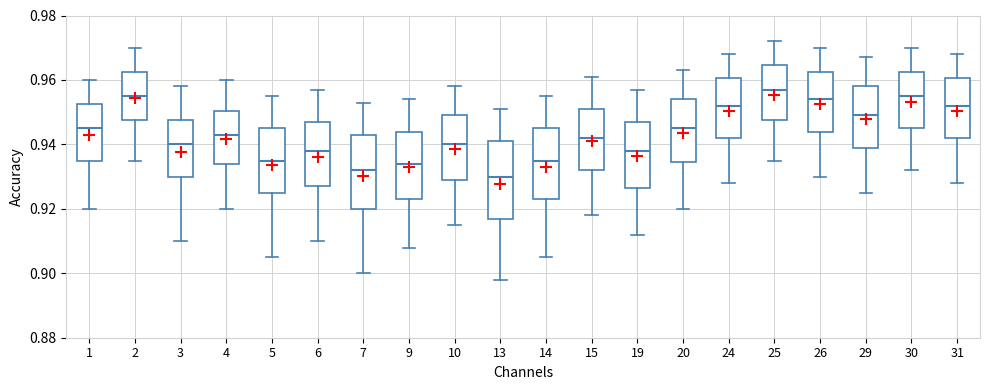

Where is the lower edge of the box at x = 6 on the y-axis? The values are not printed on the chart, so give them approximately, as read against the axis.

0.928